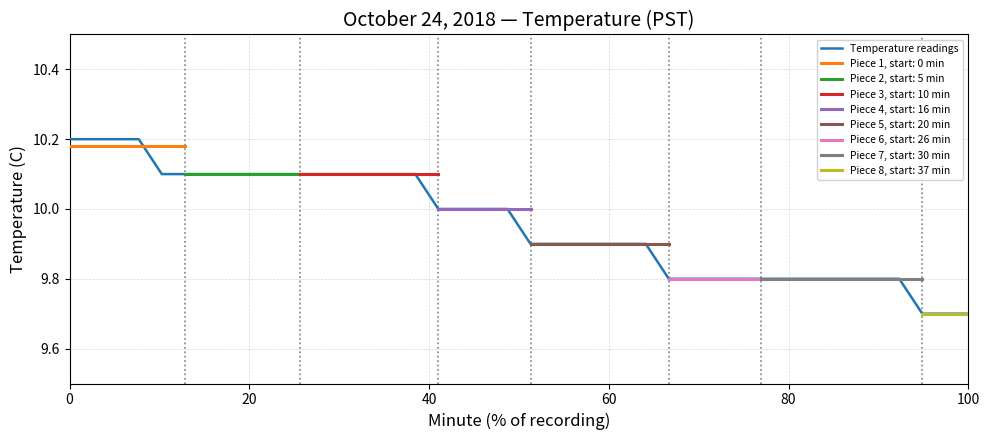

True or false: the data has more than 0 interior local peaks.

False